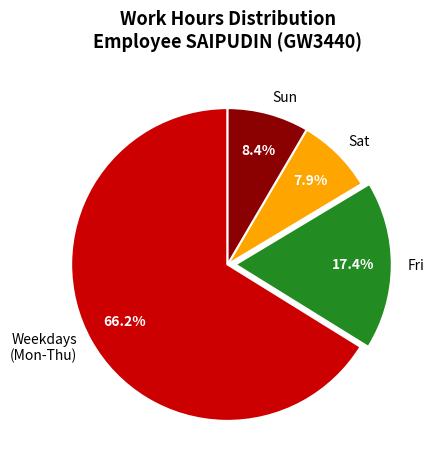

Does Fri represent more than half of the total?

No